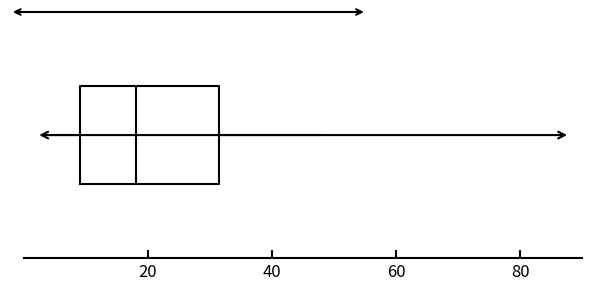

Where does the left whisker of the box end on the x-axis? The values are not printed on the chart, so give them approximately, as read against the axis.

4